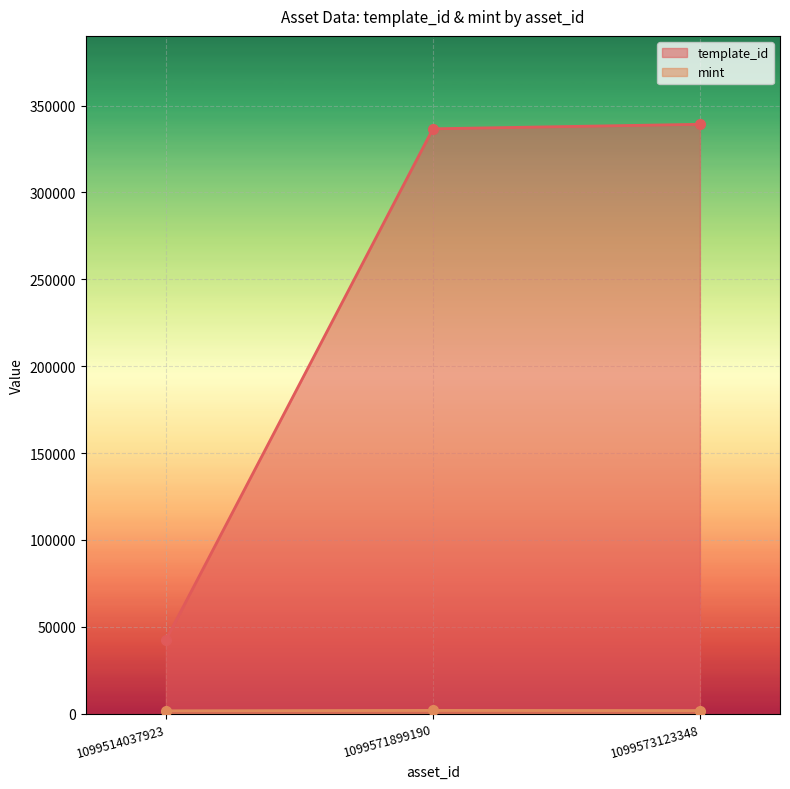

Rank the series at 1099514037923 from highest to lowest value.

template_id, mint